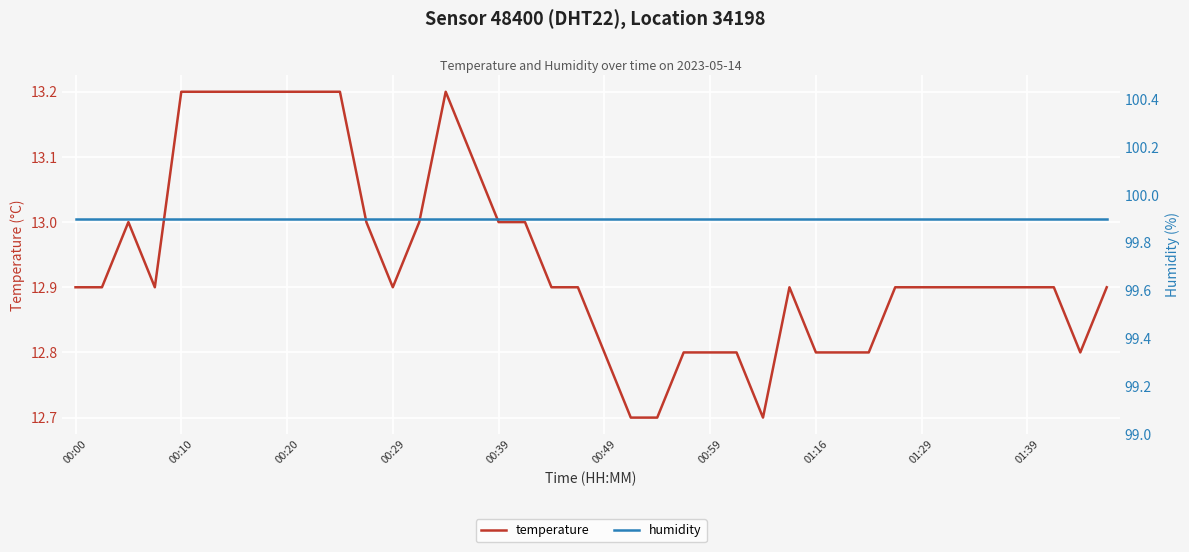

Does the chart display data point markers on the line(s)?

No